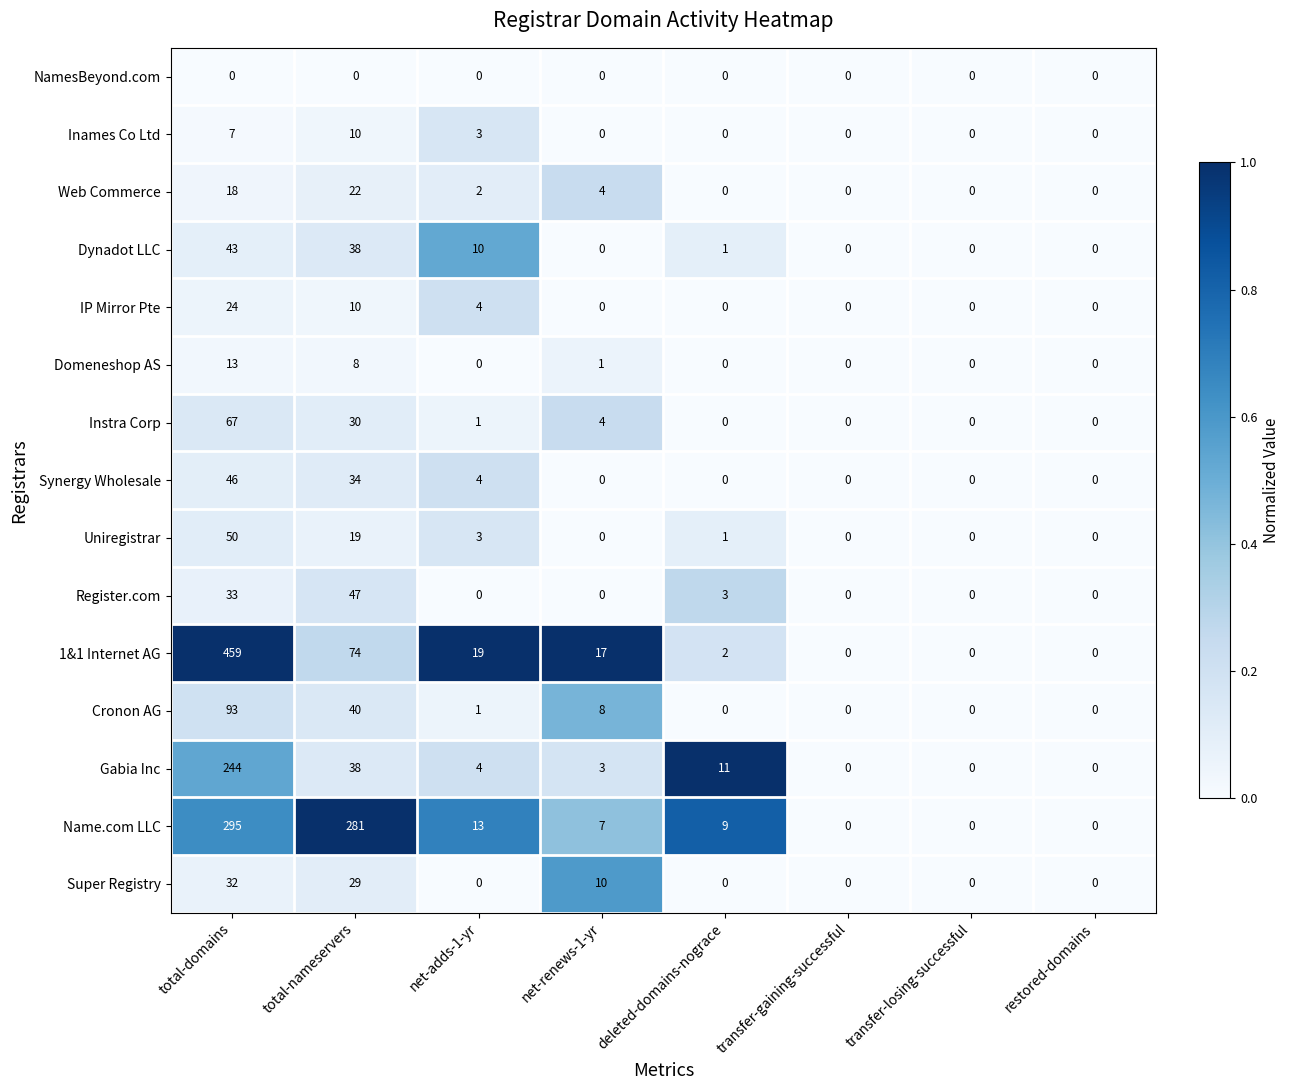

Where is Domeneshop AS nearest to the value 6?

total-nameservers